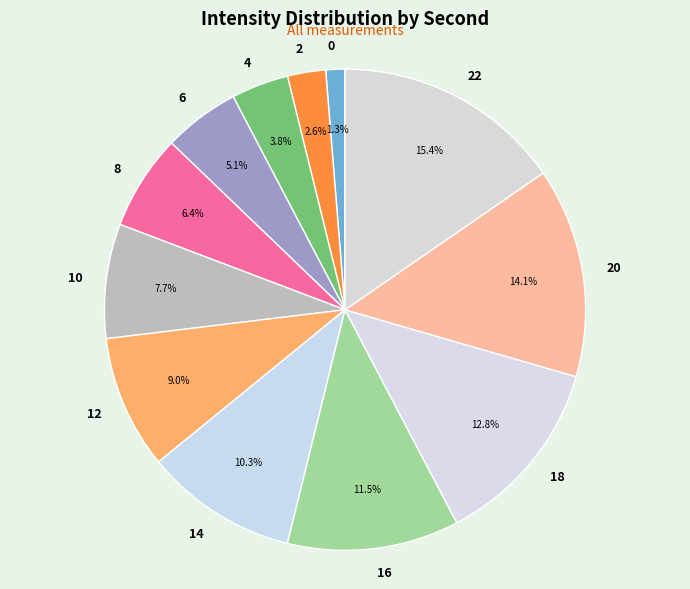

Between 6 and 0, which is larger?

6